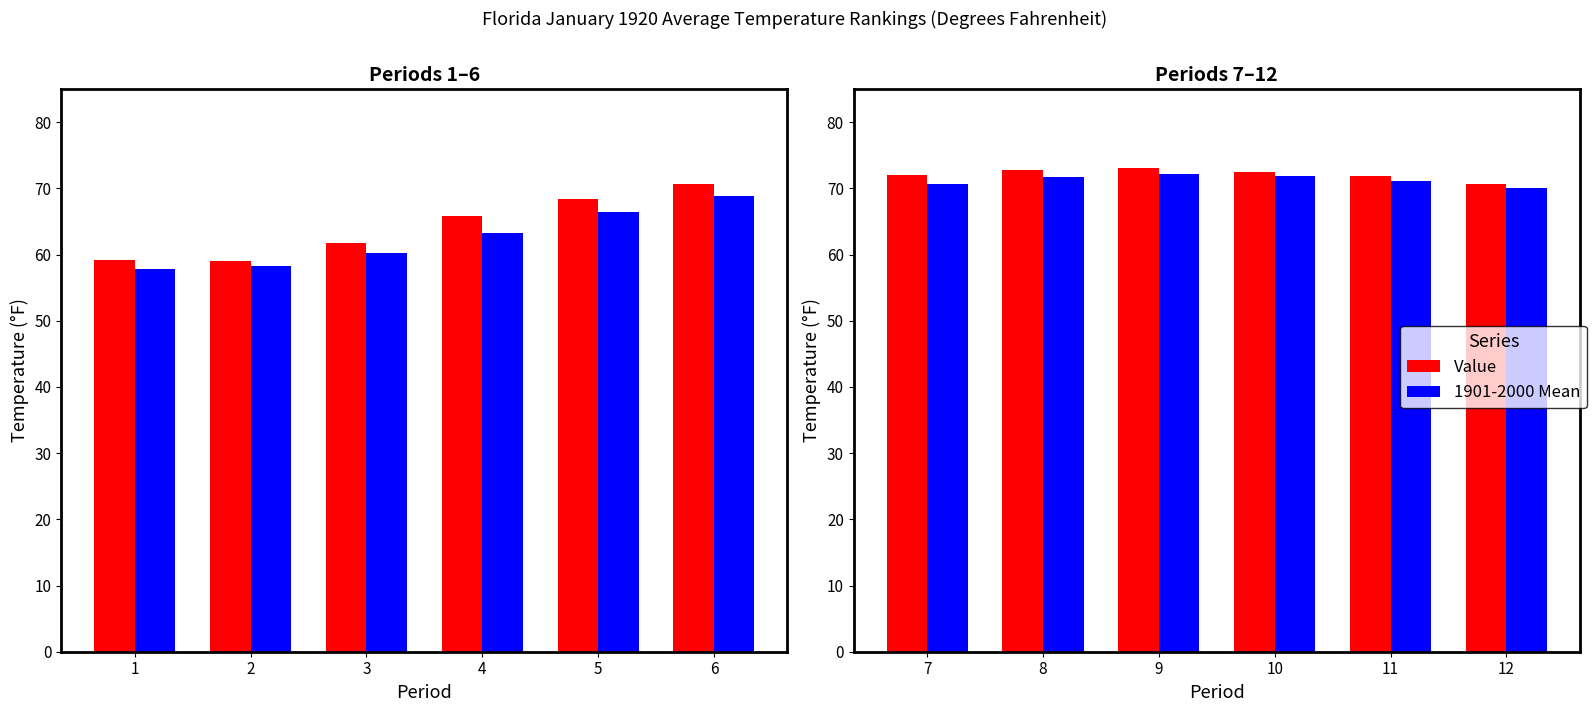

How many groups of bars are there?

6